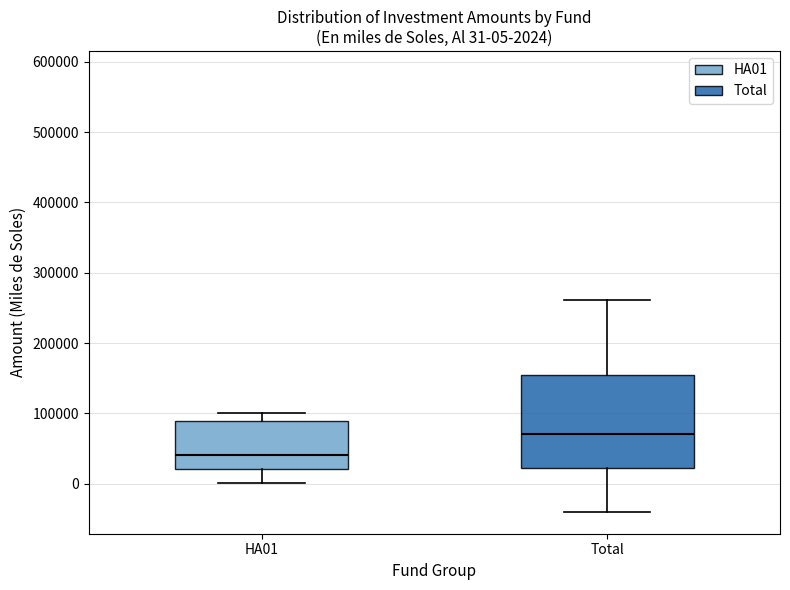

Which box's median line is the highest?

Total